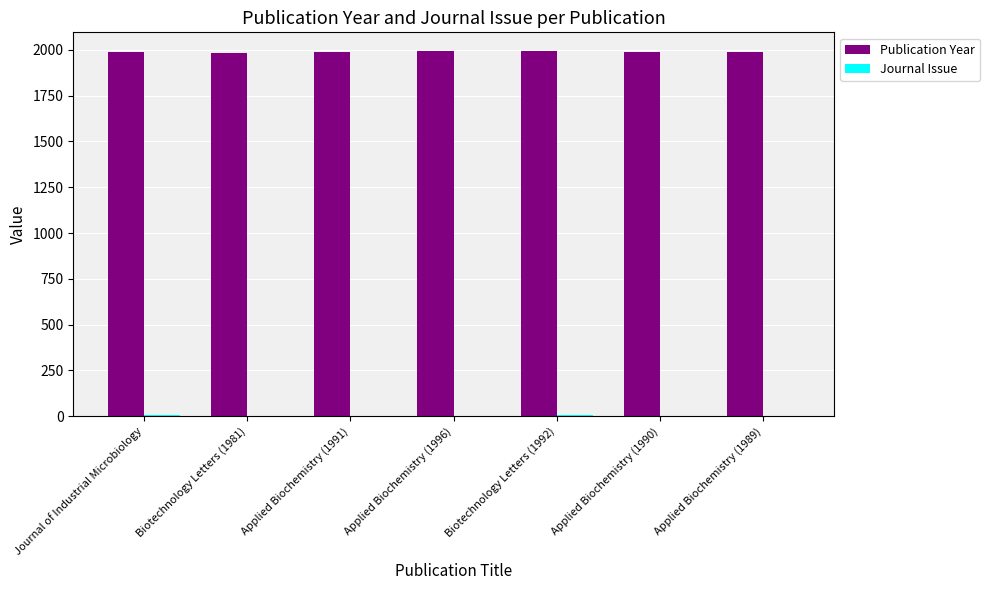

Which series has the largest total across all categories?

Publication Year